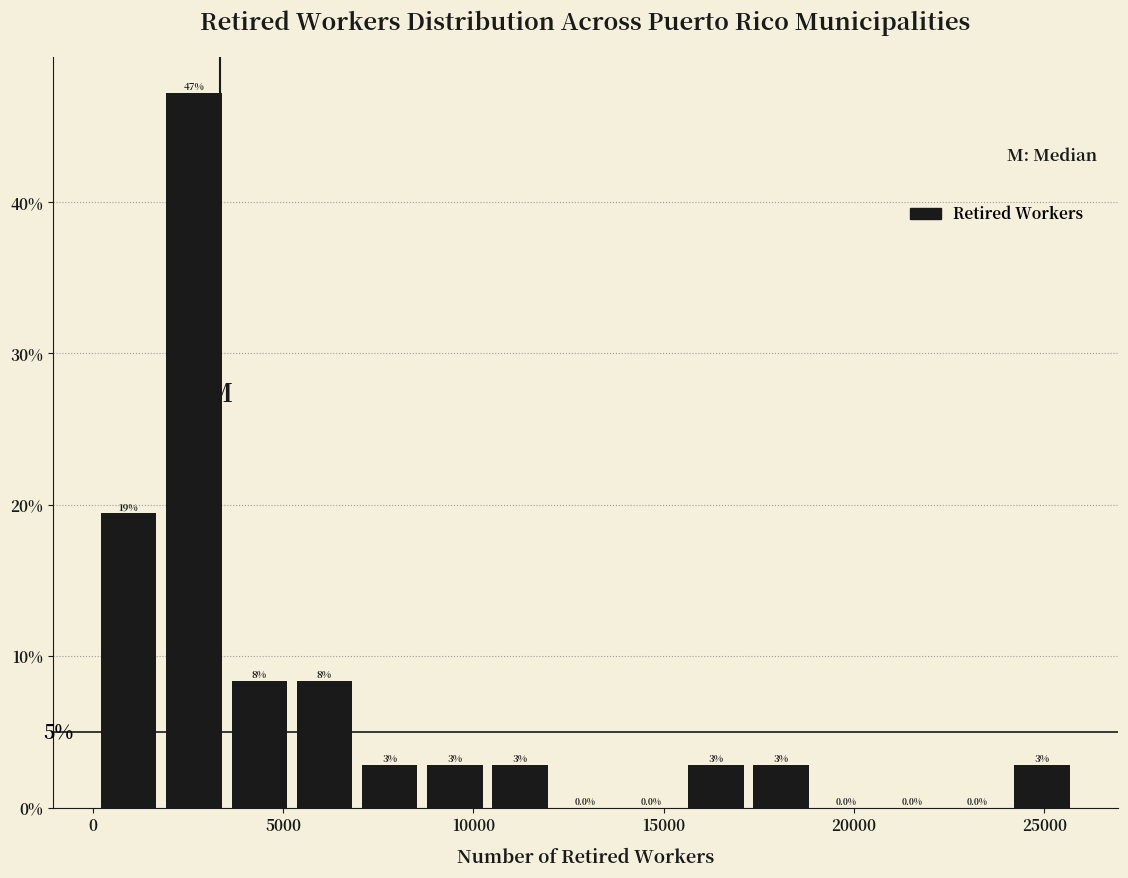

Read against the x-axis, roughly where is the centre of the tallest bar?

2500